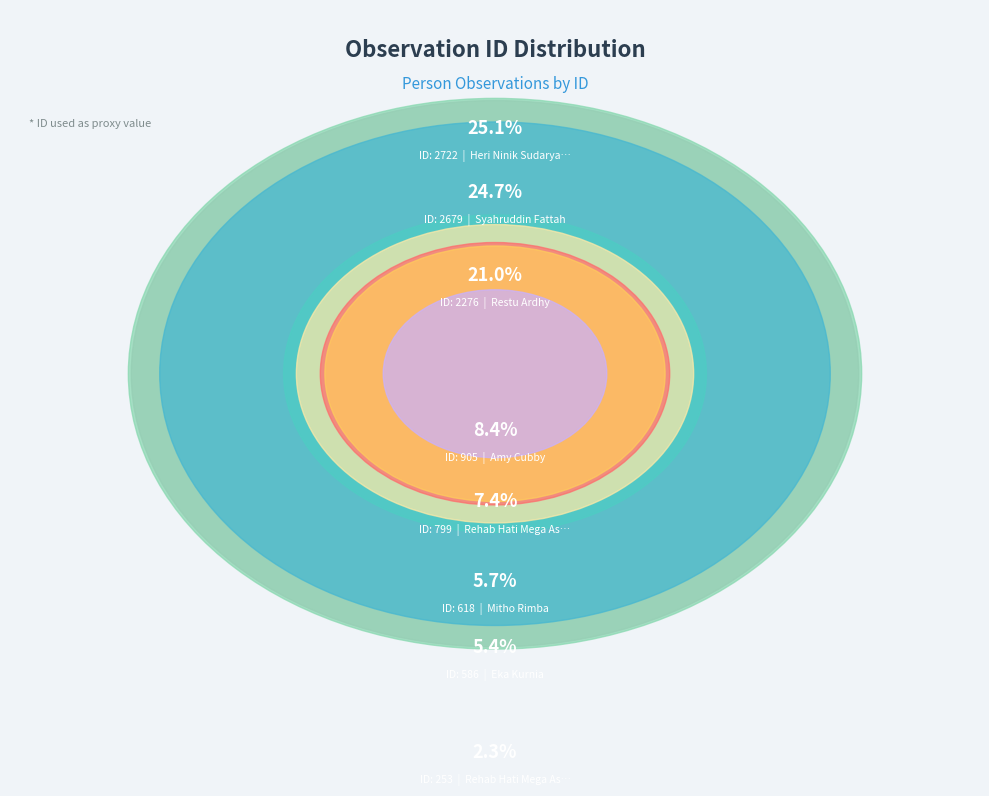

Does Rehab Hati Mega Assyfa (799) account for over 50% of the chart?

No